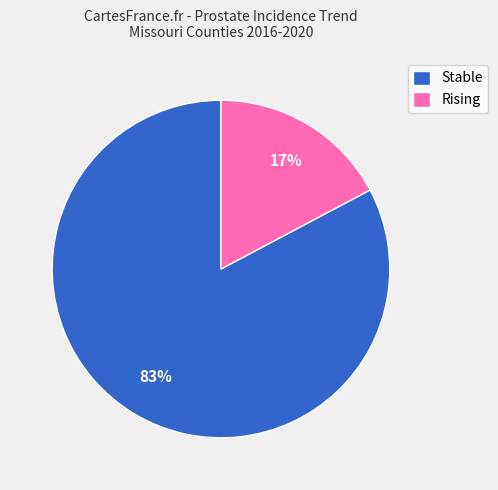

Does any single category account for the majority?

Yes